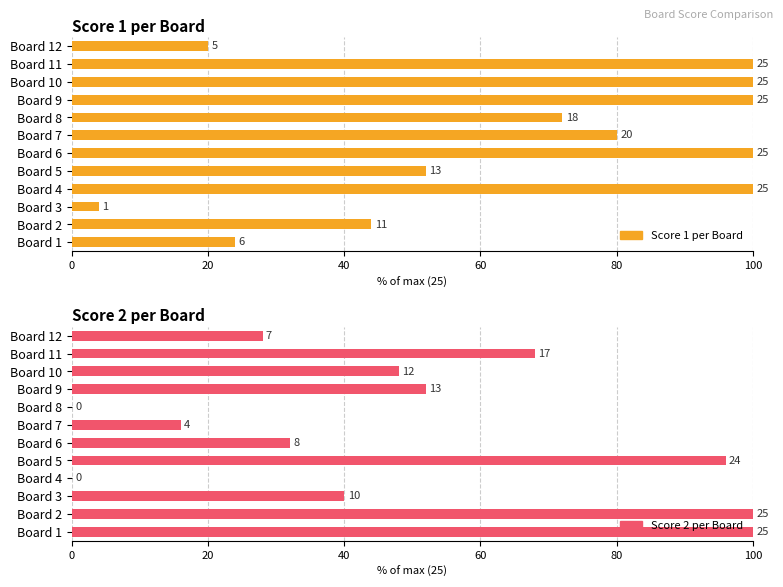

Reading left to right, transcribe all the data shown in this chart.

Score 1 per Board: 24.0	44.0	4.0	100.0	52.0	100.0	80.0	72.0	100.0	100.0	100.0	20.0
Score 2 per Board: 100.0	100.0	40.0	0.0	96.0	32.0	16.0	0.0	52.0	48.0	68.0	28.0